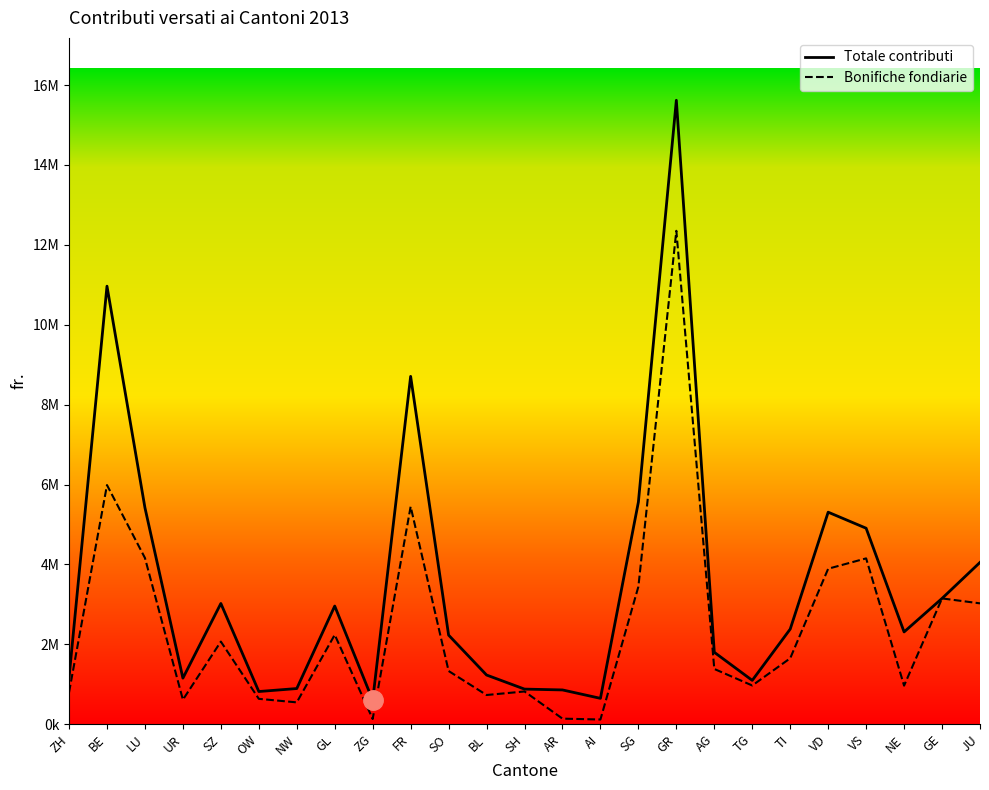

Which series changed the most between SO and AI?

Totale contributi